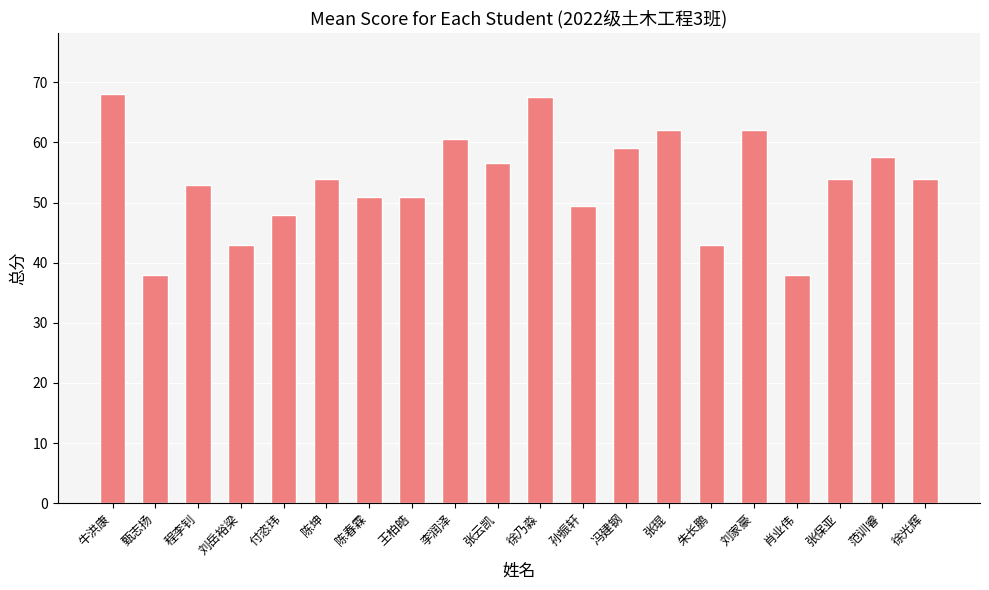

What is the average value?

53.5